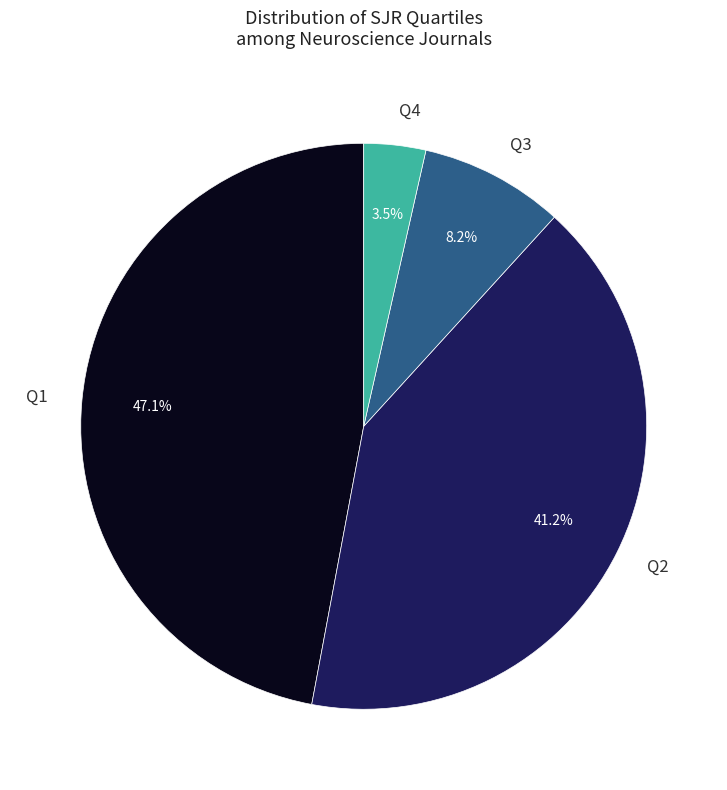

Which has a higher value, Q2 or Q1?

Q1